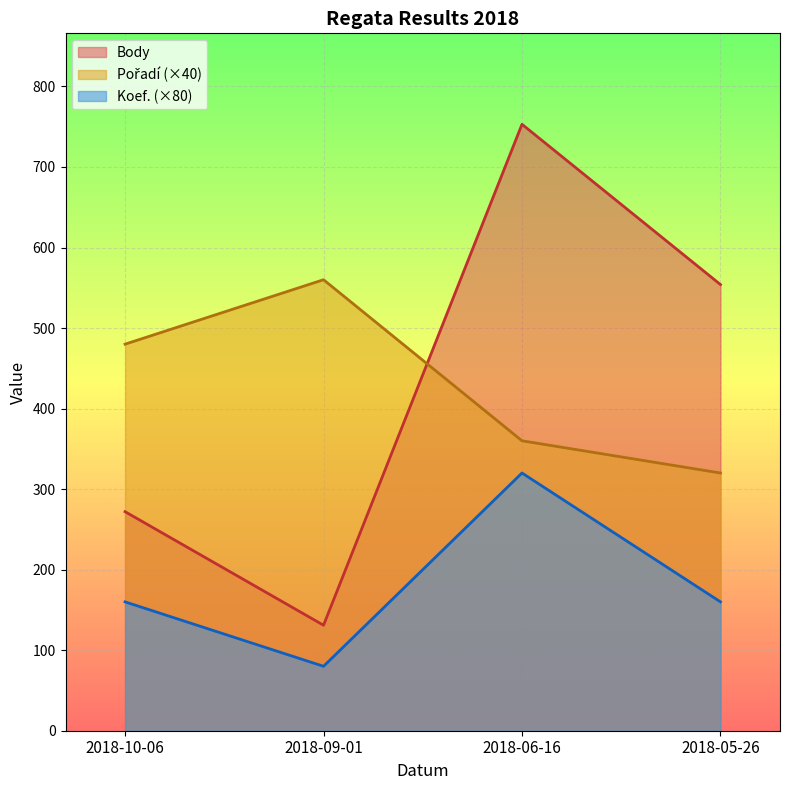

How many data points does each series have?

4